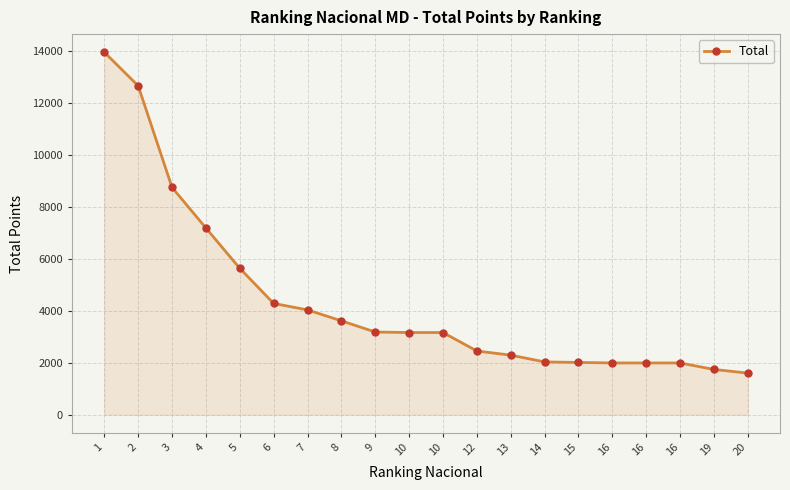

List the labels in order of value, largest first.

1, 2, 3, 4, 5, 6, 7, 8, 9, 10, 10, 12, 13, 14, 15, 16, 16, 16, 19, 20